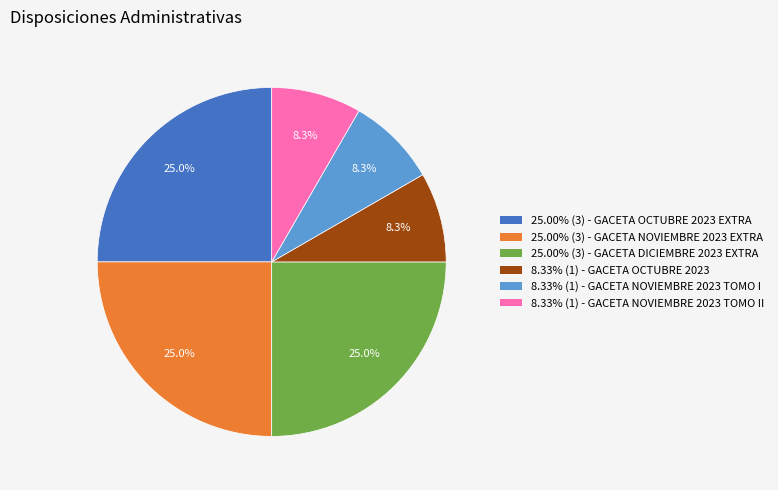

Does any single category account for the majority?

No